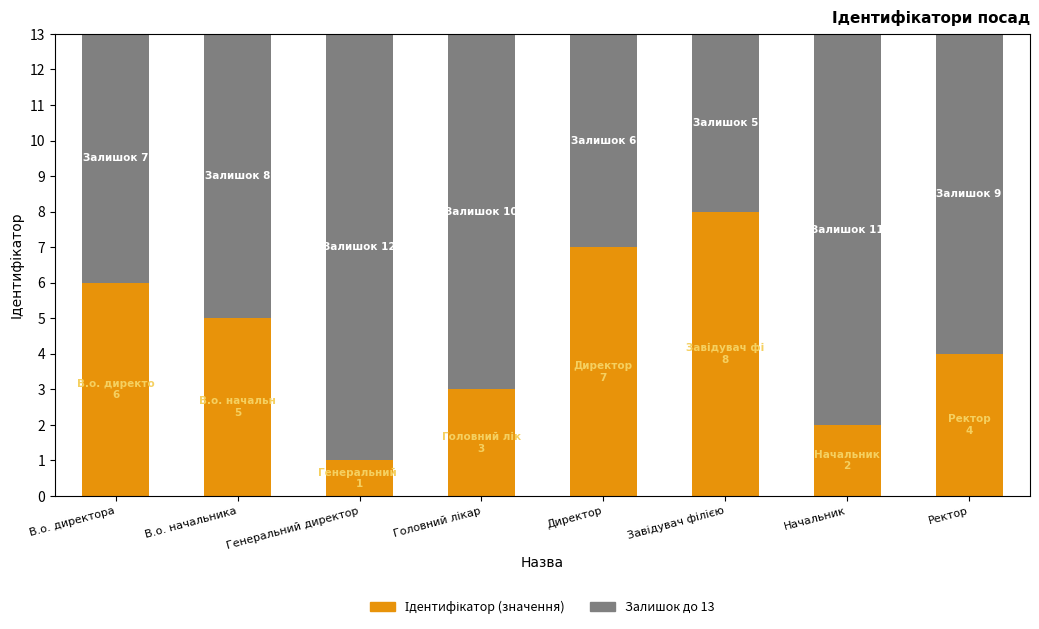

How many distinct data groups are displayed?

2